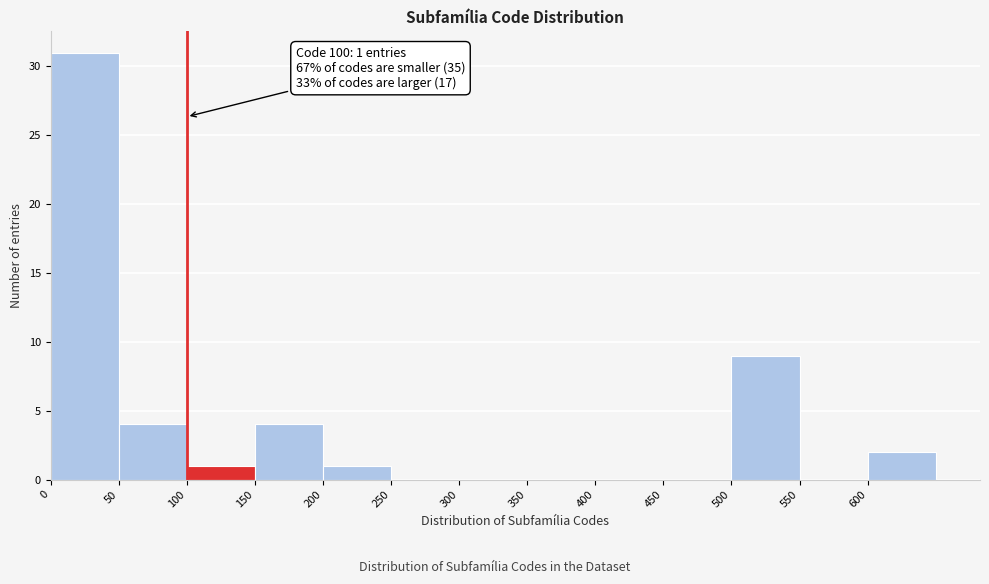

Over which range of the x-axis is the bar tallest?

0 to 50